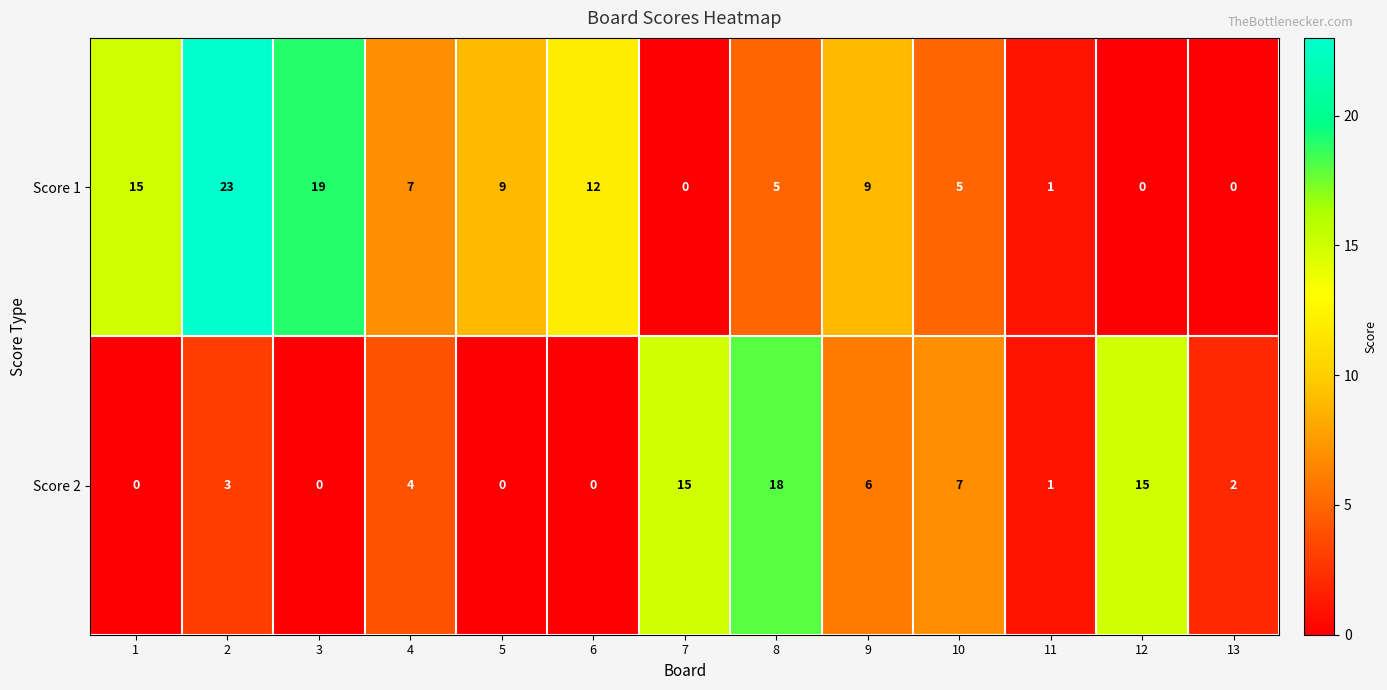

Reading left to right, list all the values displayed in this chart.

Score 1: 1=15	2=23	3=19	4=7	5=9	6=12	7=0	8=5	9=9	10=5	11=1	12=0	13=0
Score 2: 1=0	2=3	3=0	4=4	5=0	6=0	7=15	8=18	9=6	10=7	11=1	12=15	13=2